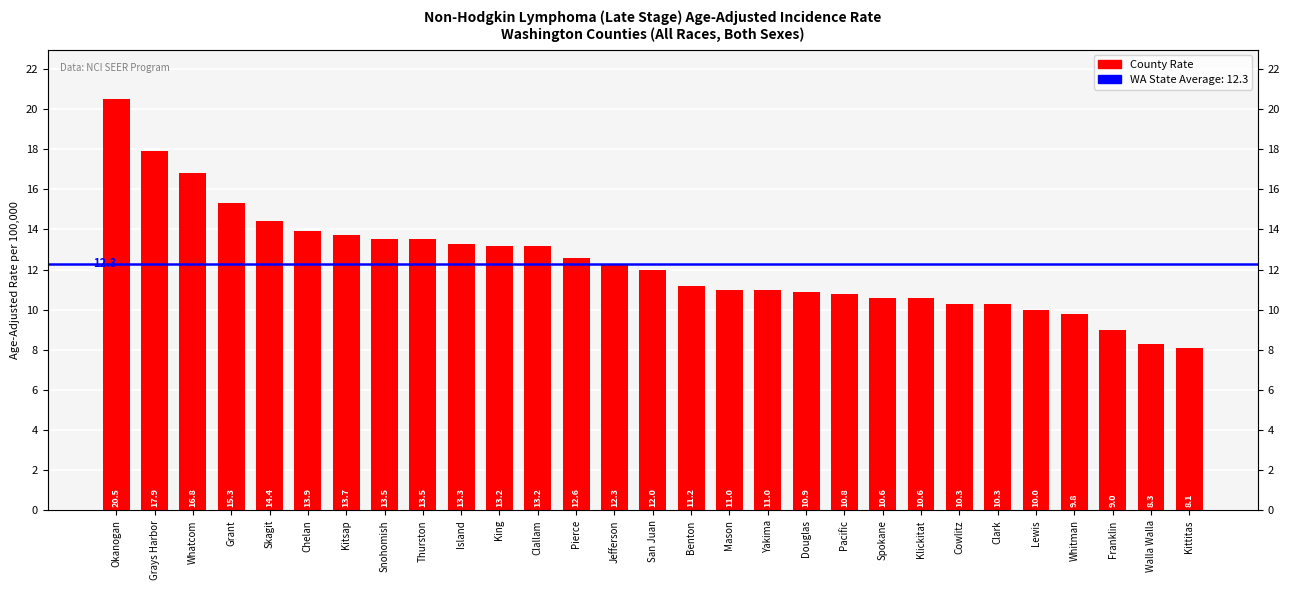

What is the change in value from Skagit to Spokane?

-3.8